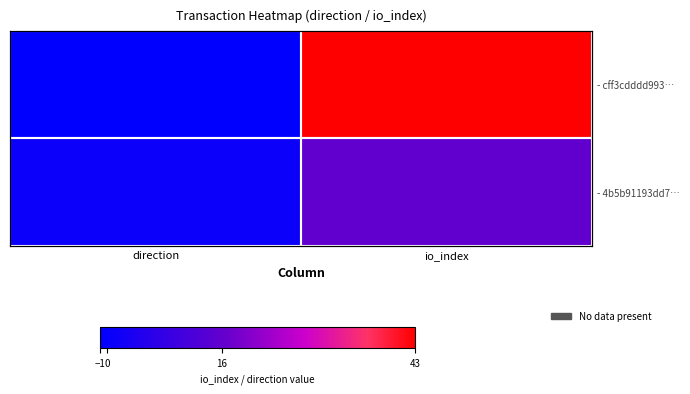

True or false: - cff3cdddd993… has a value of 59 at io_index.

False